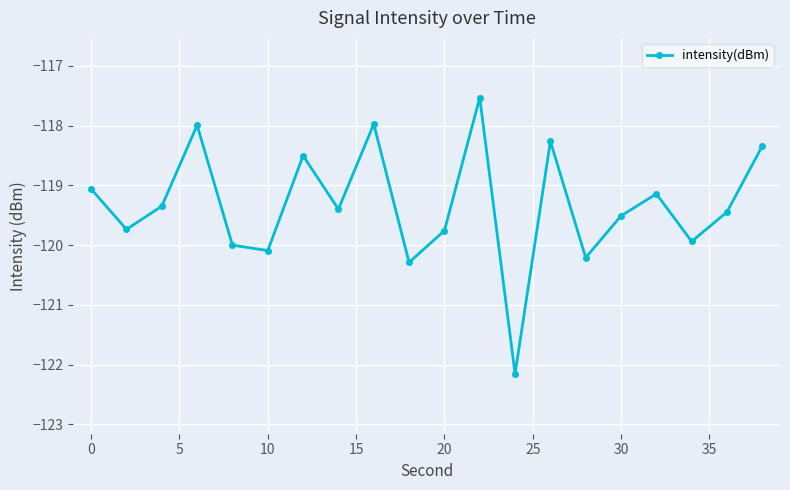

What is the average value?

-119.3